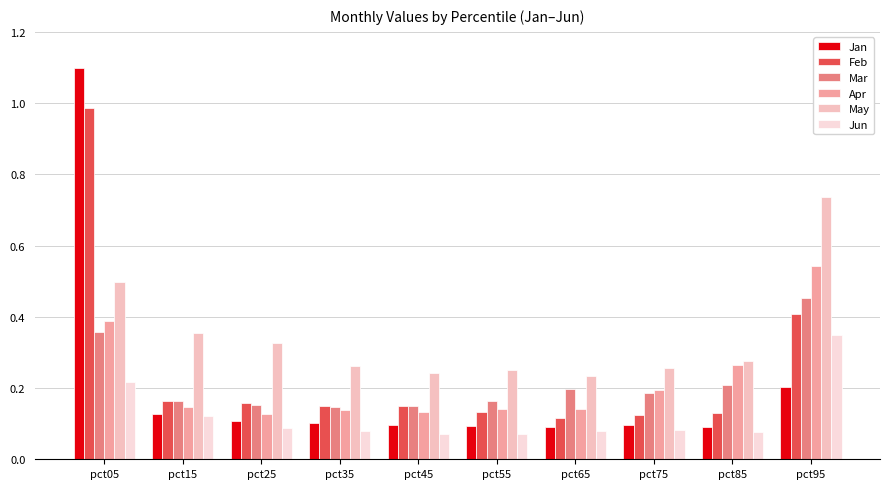

At how many categories does at least one series exceed 0?

10